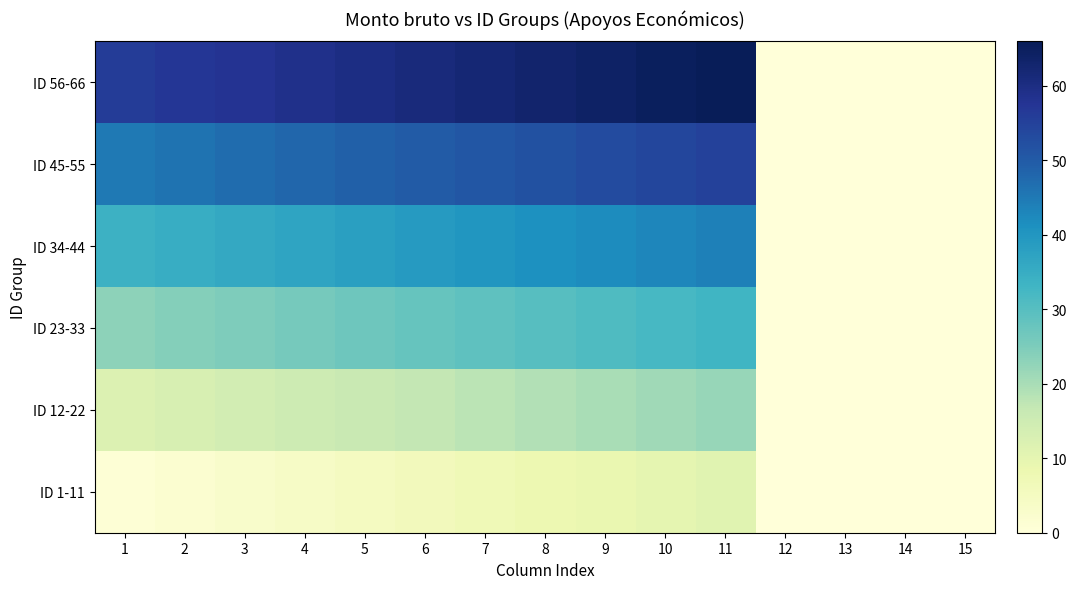

List the series in order of their peak value, lowest first.

ID 1-11, ID 12-22, ID 23-33, ID 34-44, ID 45-55, ID 56-66